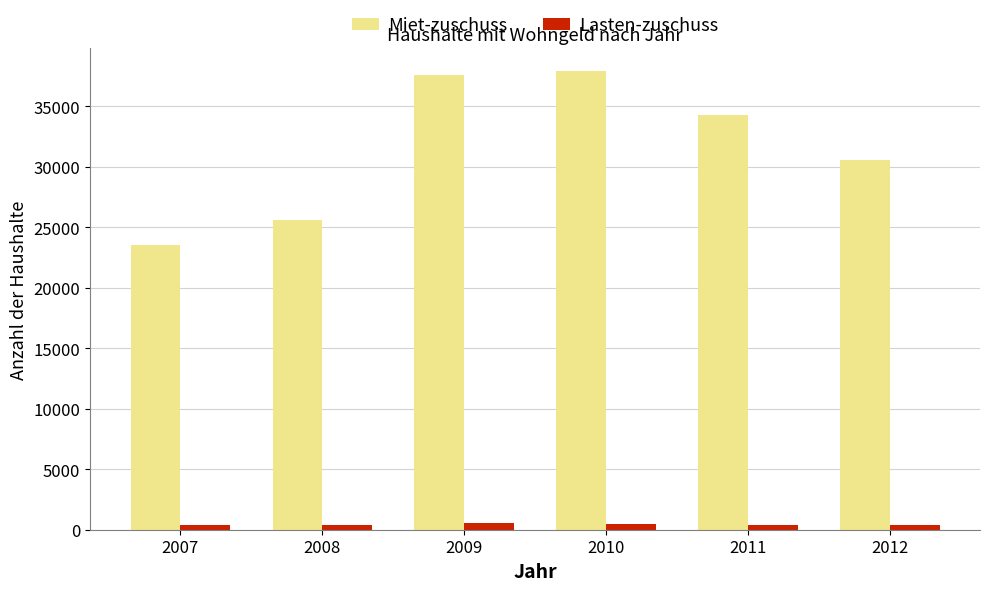

What is the maximum value shown in the chart?

37912